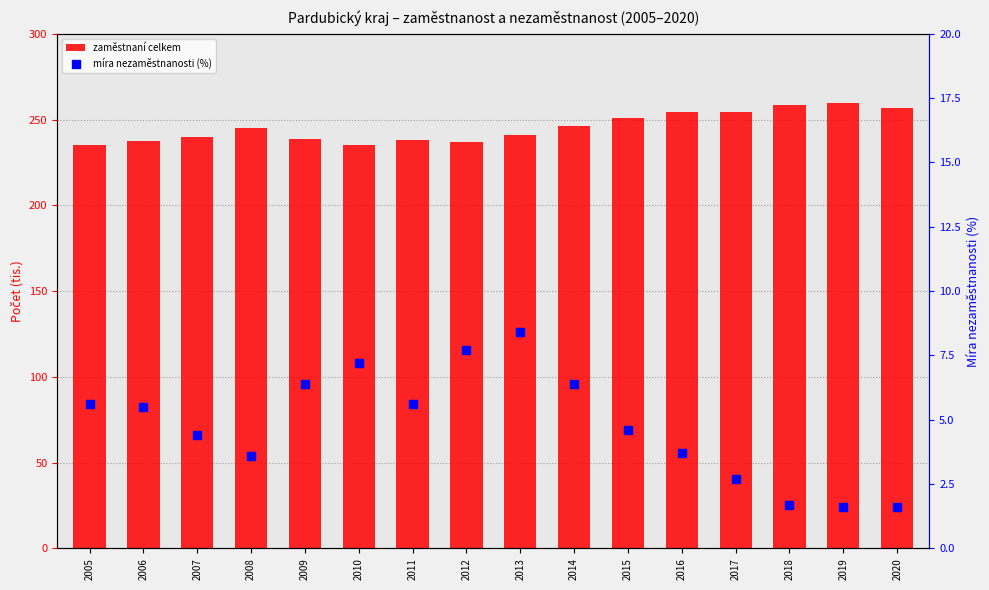

List the labels in order of zaměstnaní celkem value, smallest first.

2010, 2005, 2012, 2006, 2011, 2009, 2007, 2013, 2008, 2014, 2015, 2016, 2017, 2020, 2018, 2019